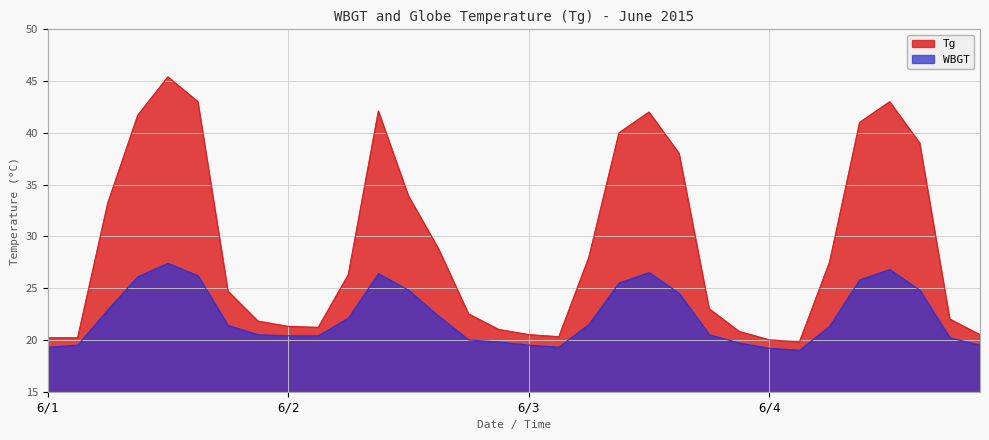

How many interior local valleys does the Tg series have?

3